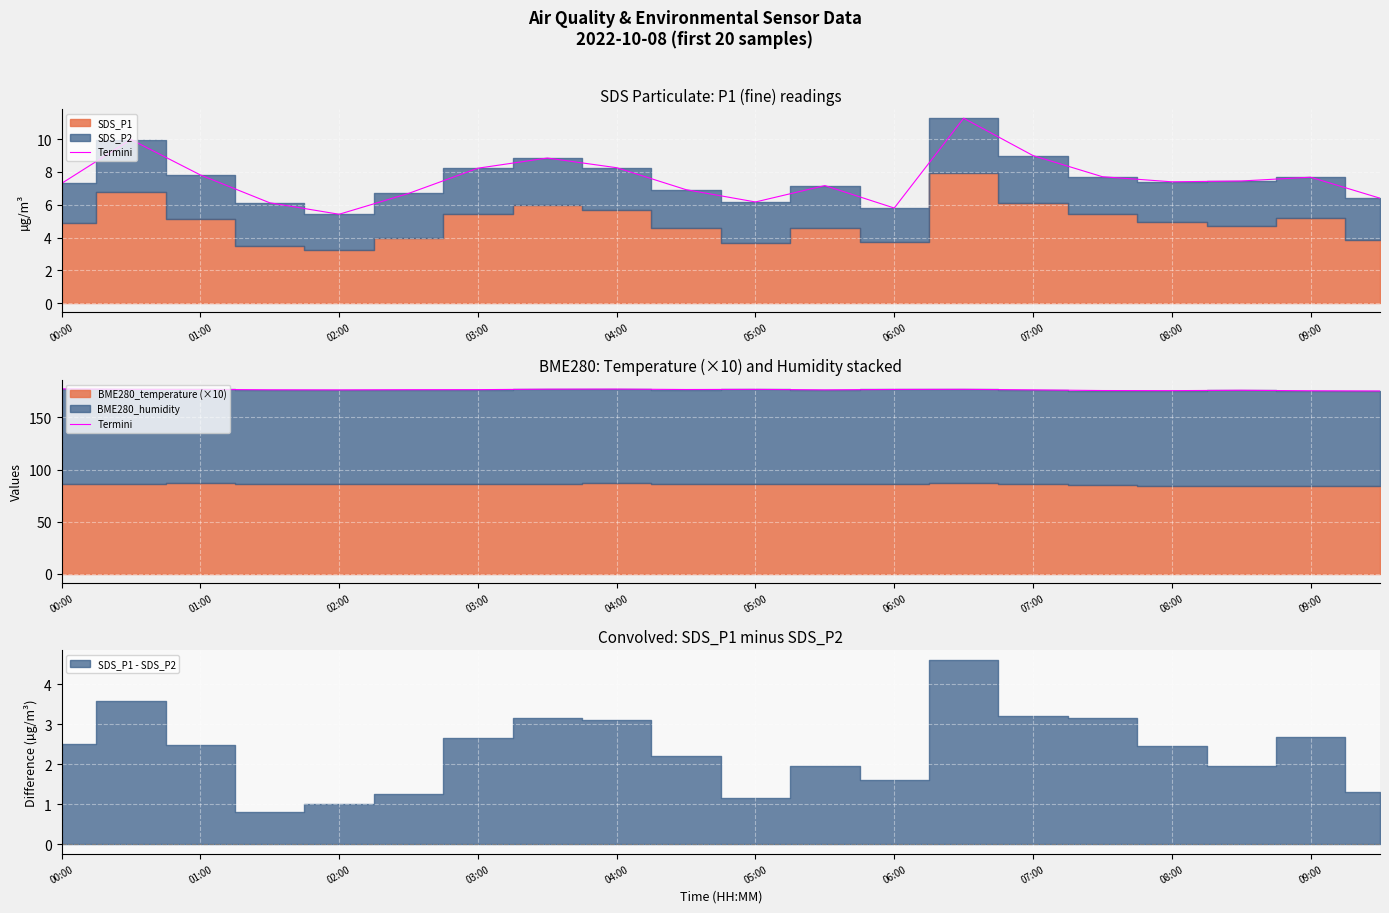

What value does the data have at 11?

176.4